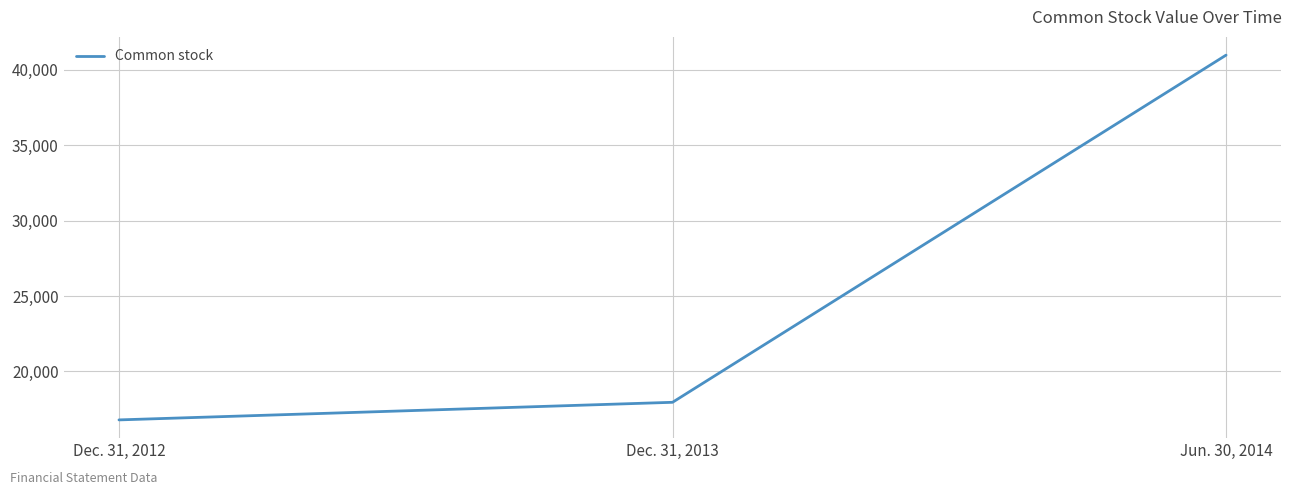

The chart shows a value of 17956 at Dec. 31, 2013. True or false?

True